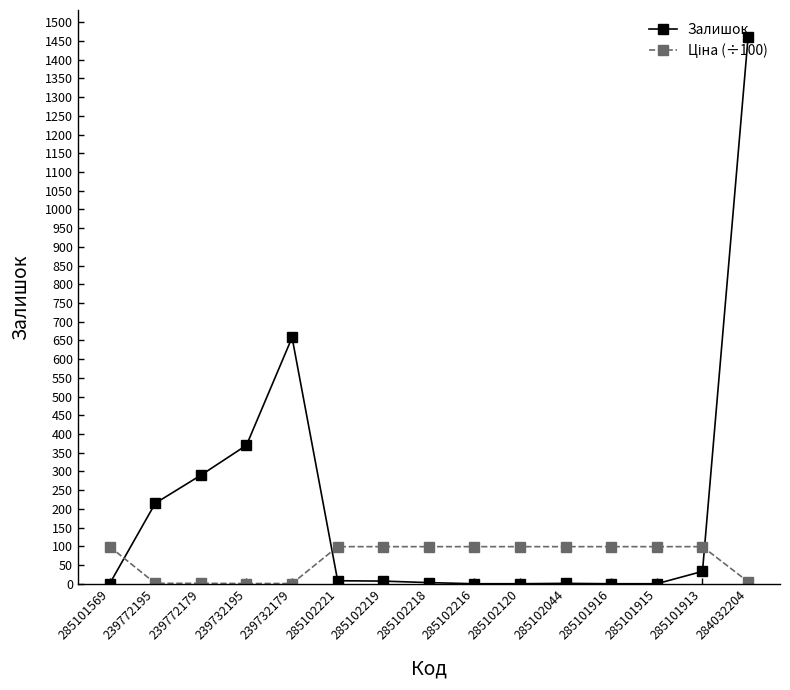

How many lines are shown in the chart?

2